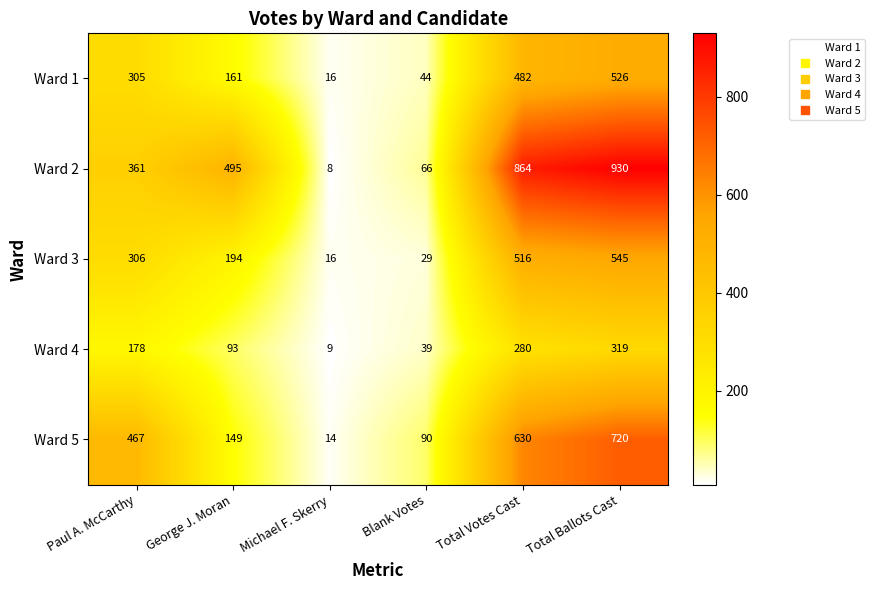

The value of Ward 3 at Total Votes Cast is 140. True or false?

False